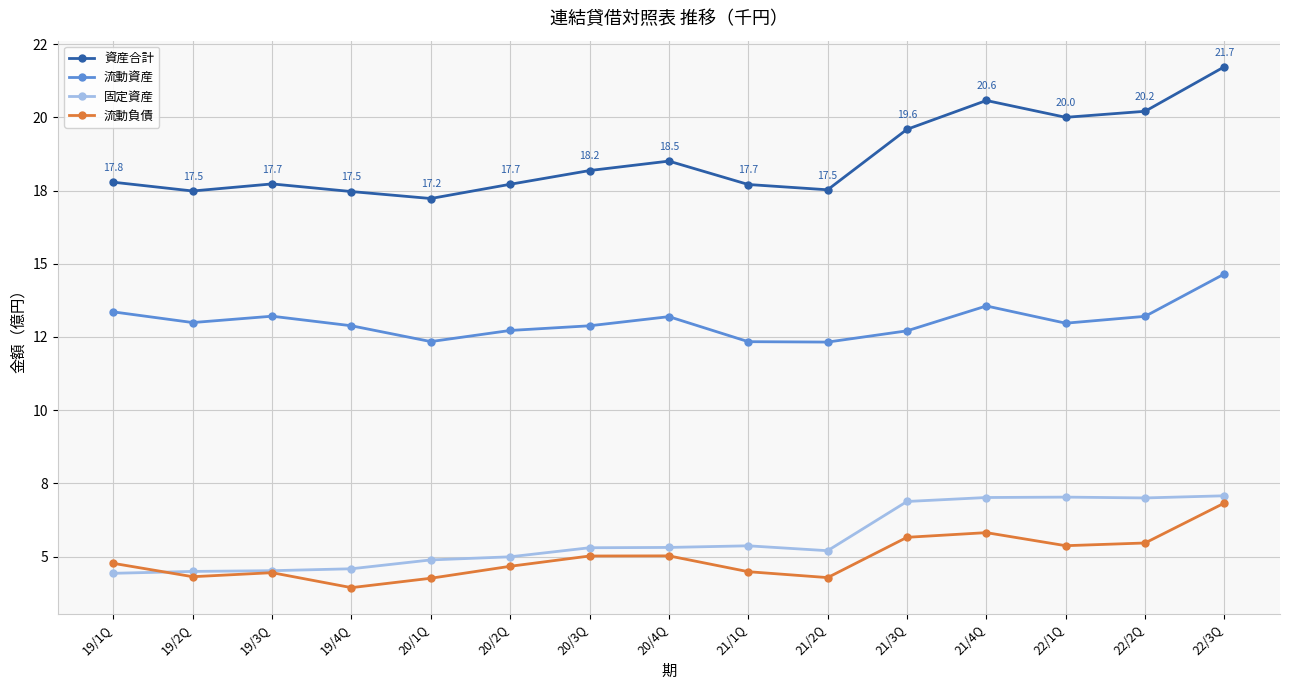

How many interior local peaks does the 固定資産 series have?

2